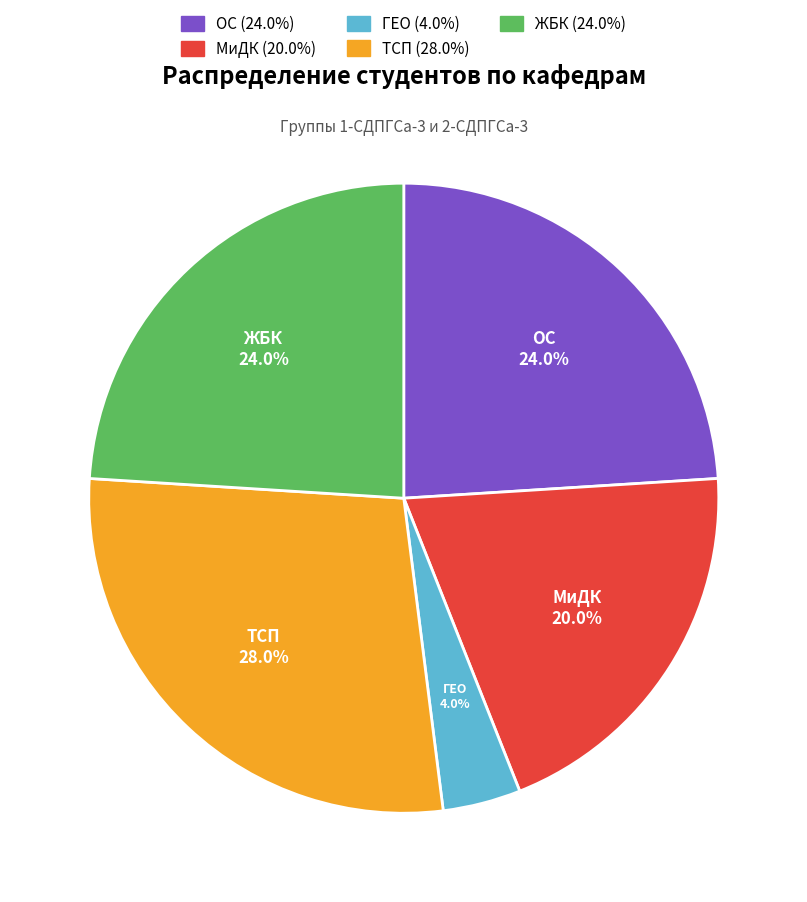

To the nearest percent, what is the difference between the largest and smallest slice percentages?

24%